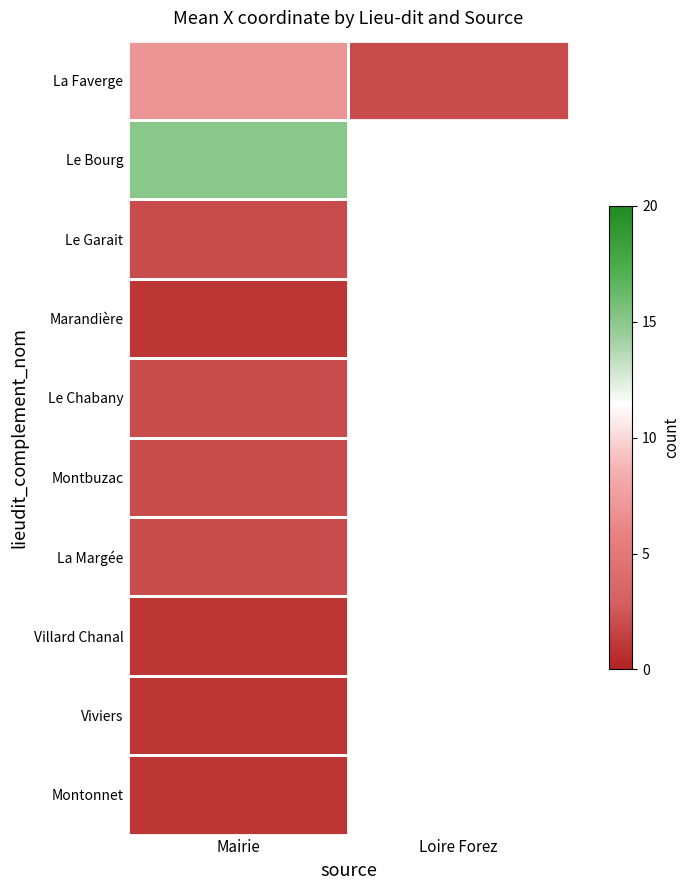

Is the value of La Margée at Mairie greater than the value of Le Garait at Mairie?

No